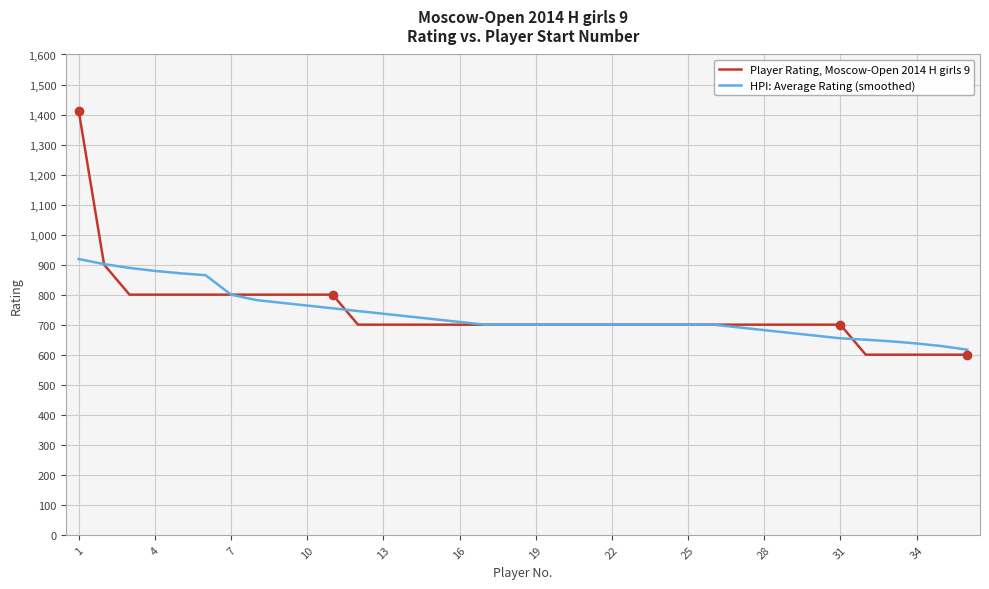

Rank the series by their average value, from highest to lowest.

Player Rating, Moscow-Open 2014 H girls 9, HPI: Average Rating (smoothed)